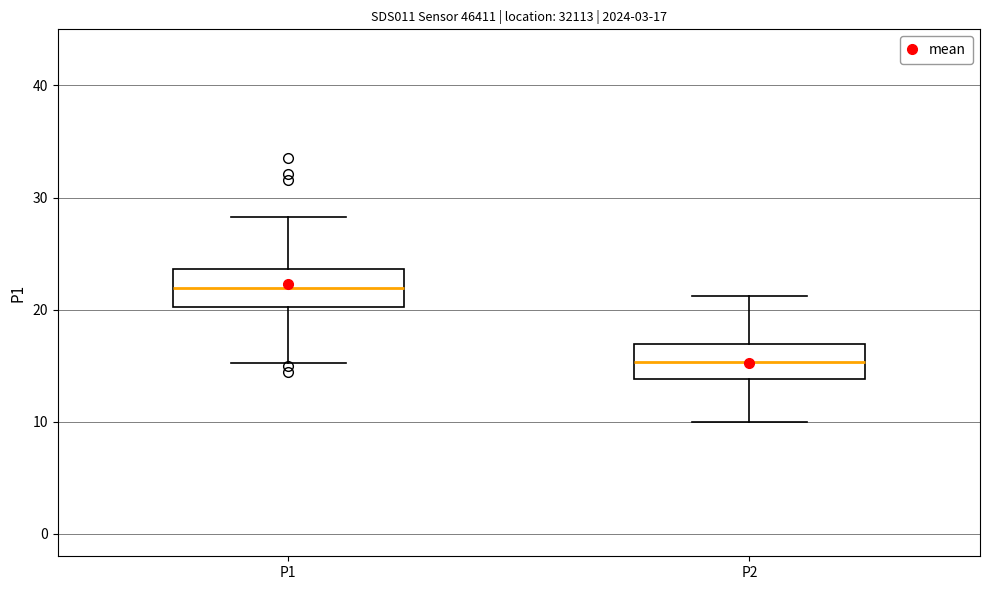

Which box's median line is the highest?

P1